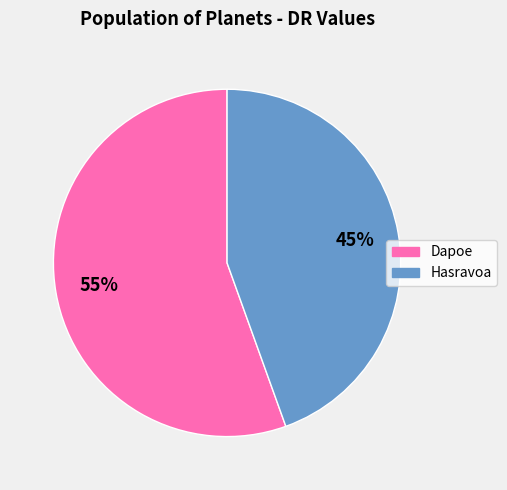

To the nearest percent, what is the average slice percentage?

50%